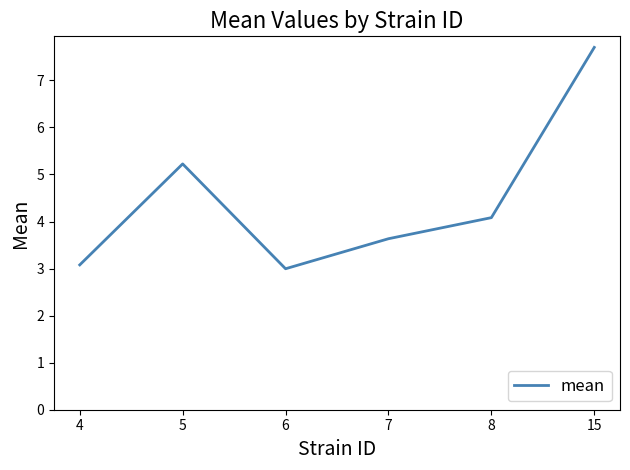

True or false: the data shows 7.7 at 15.

True